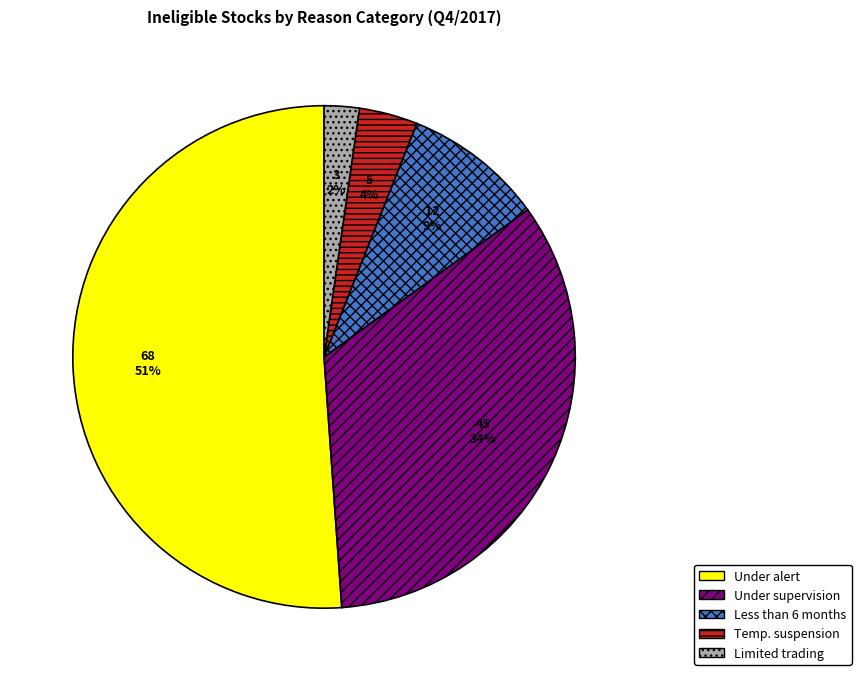

To the nearest percent, what is the difference between the largest and smallest slice percentages?

49%